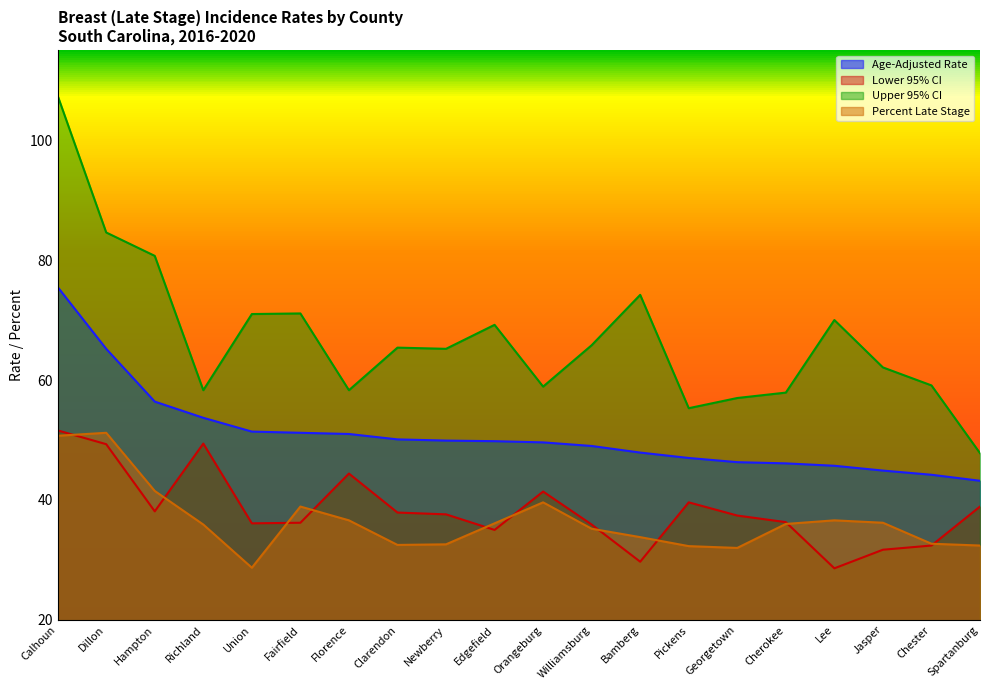

What is the label of the 16th point from the right?

Union